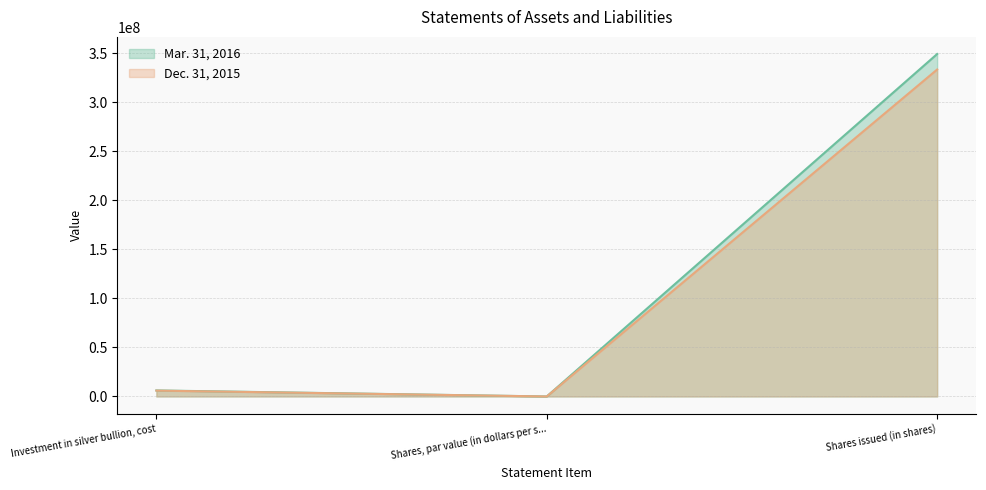

How many data points in Mar. 31, 2016 are less than 6159729?

1